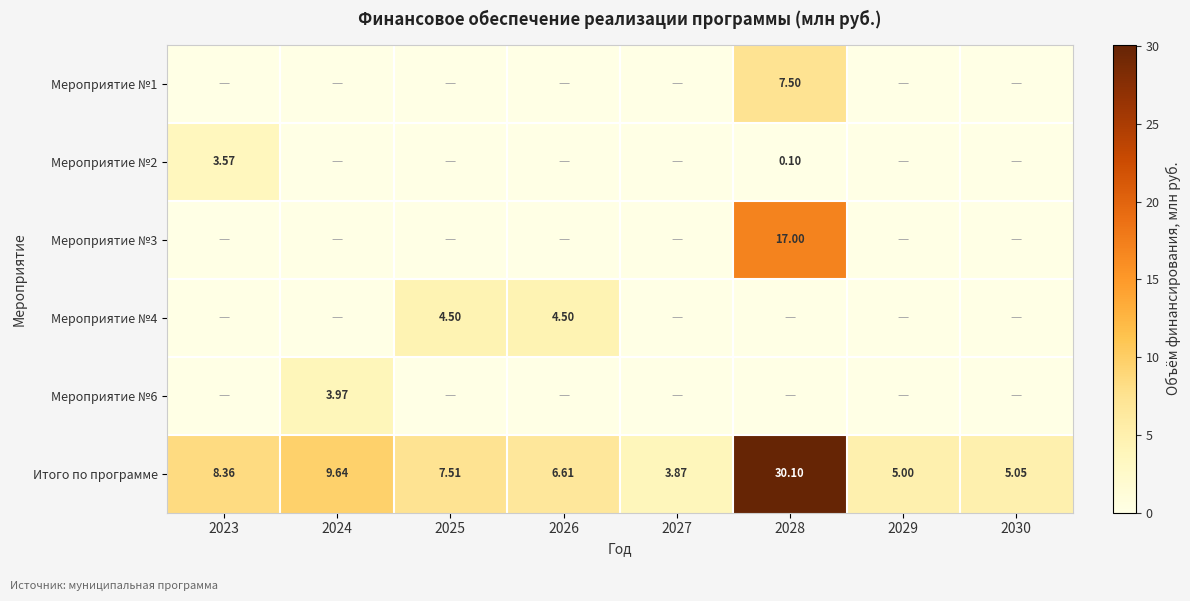

What is the total value across all series at 2026?

11.1